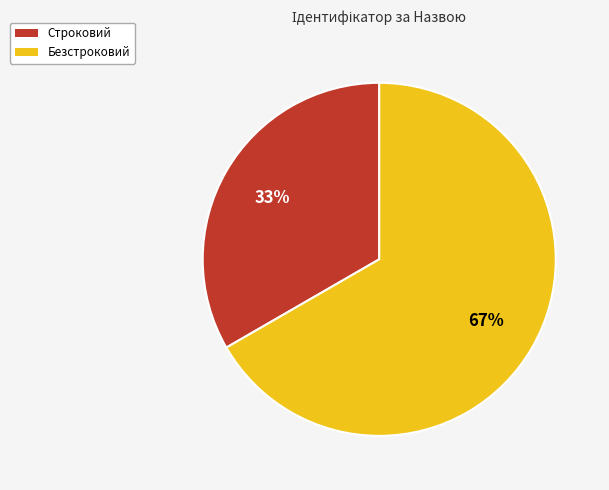

Which has a higher value, Безстроковий or Строковий?

Безстроковий